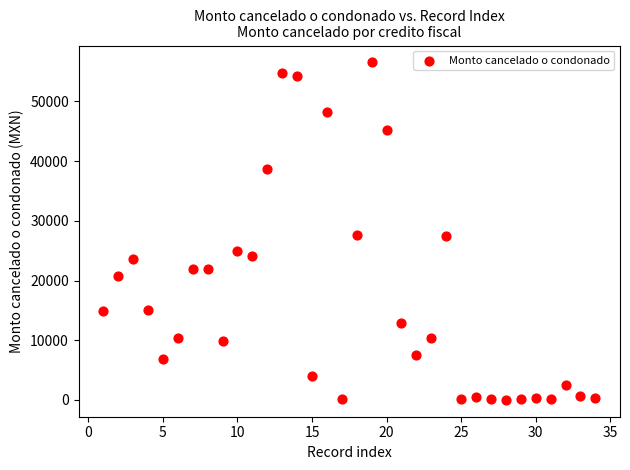

What is the range of Y values (max minus min)?

56512.7